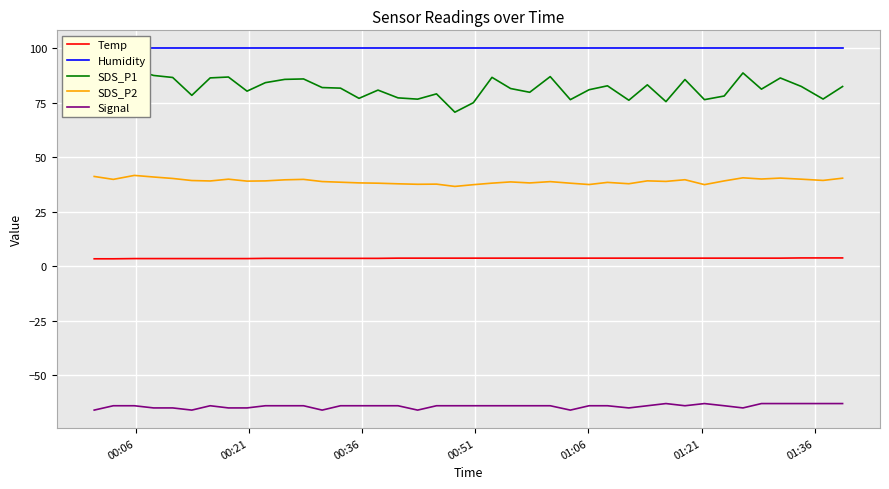

True or false: SDS_P1 and SDS_P2 intersect in this chart.

False